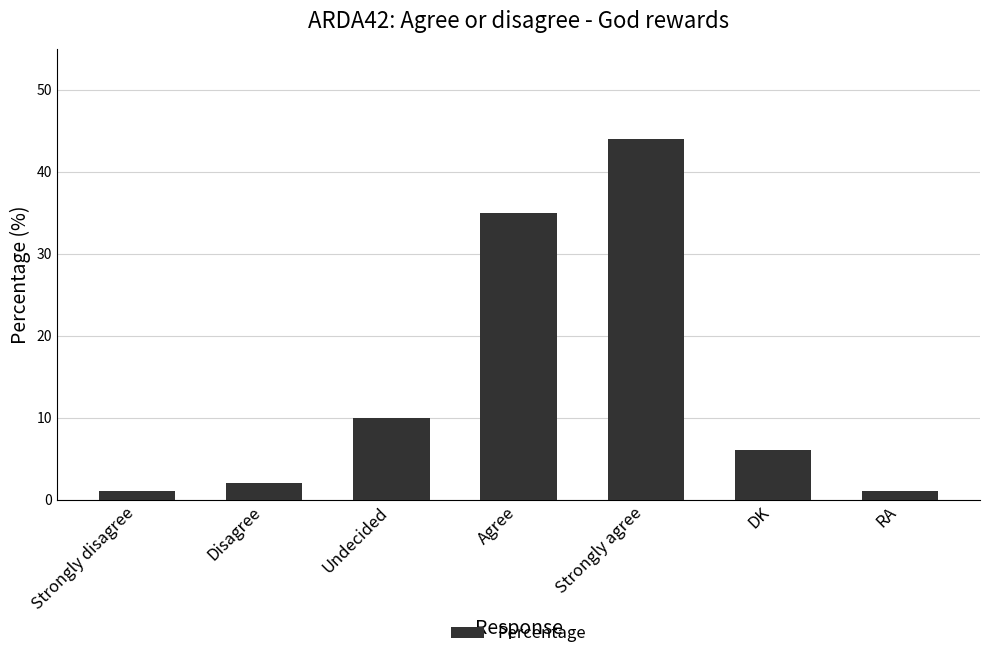

What is the difference between the values at Strongly disagree and DK?

5